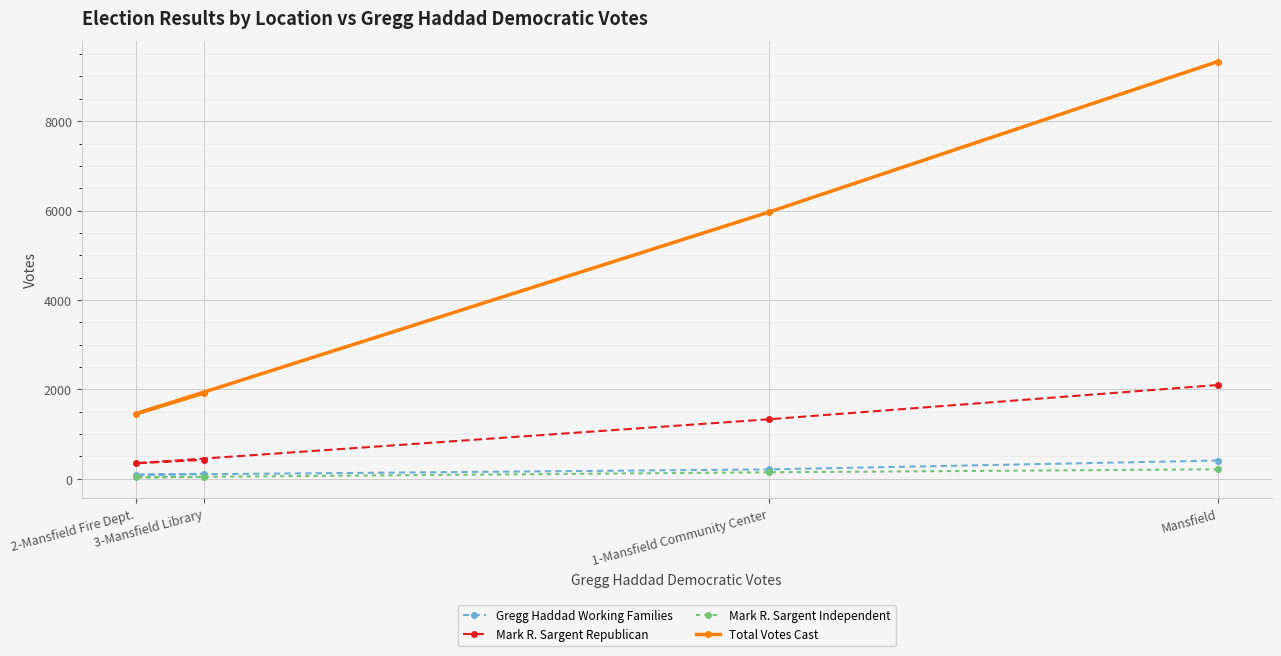

Rank the categories by Total Votes Cast value from highest to lowest.

Mansfield, 1-Mansfield Community Center, 3-Mansfield Library, 2-Mansfield Fire Dept.